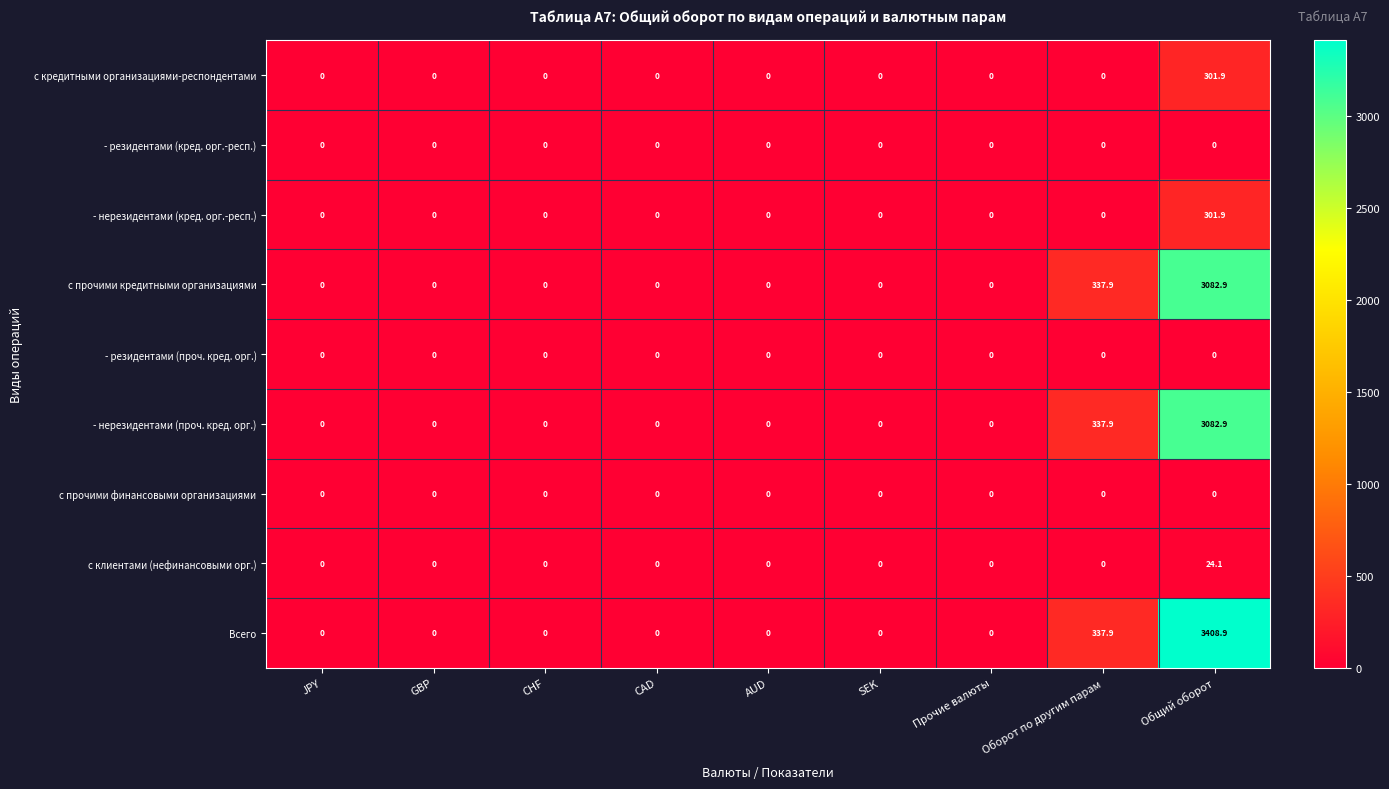

Which series has the widest spread of values?

Всего